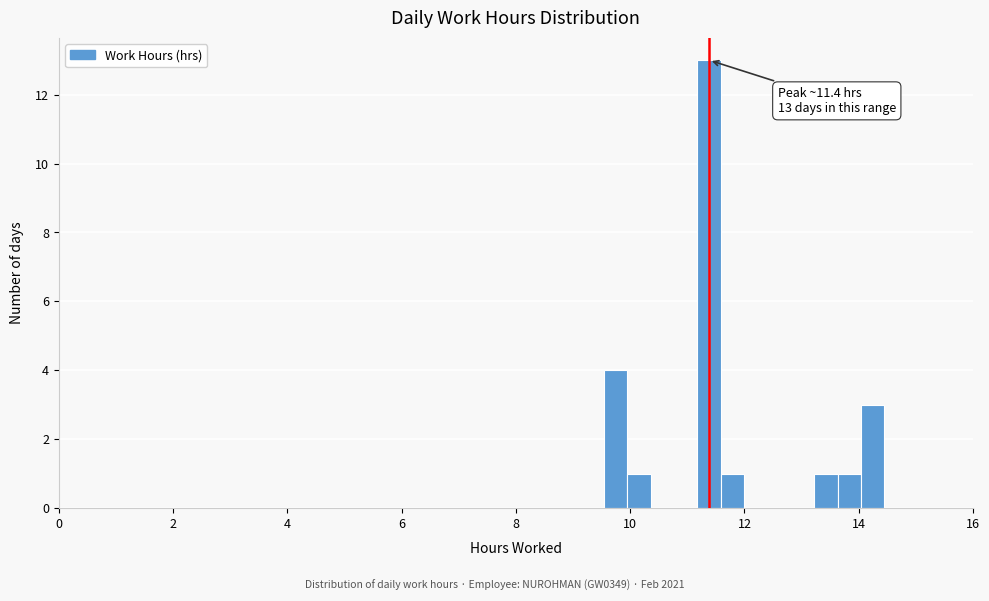

Around what value on the x-axis is the tallest bar? Give the approximate position of its centre, as read against the axis.

11.4